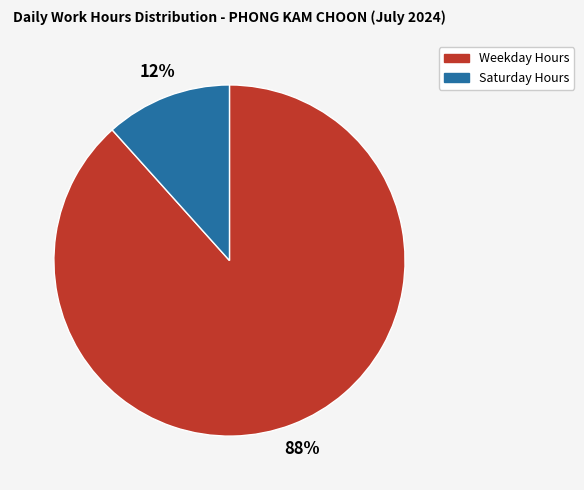

What percentage is the Saturday Hours slice, to the nearest percent?

12%